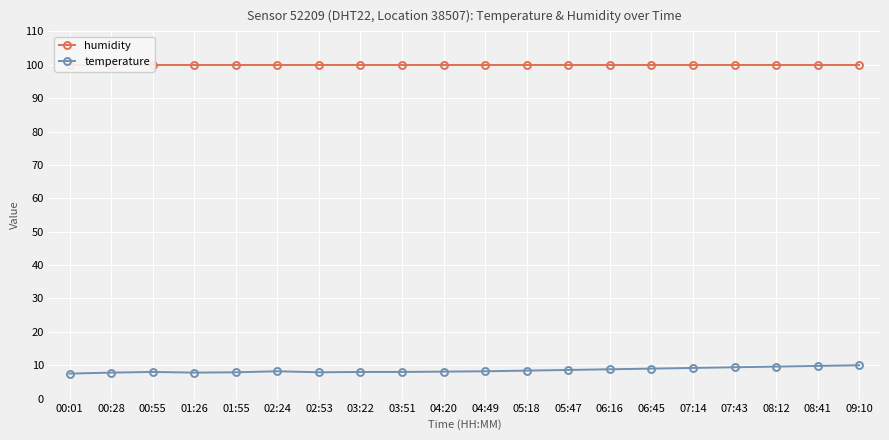

What is the sum of all humidity values?

1998.0